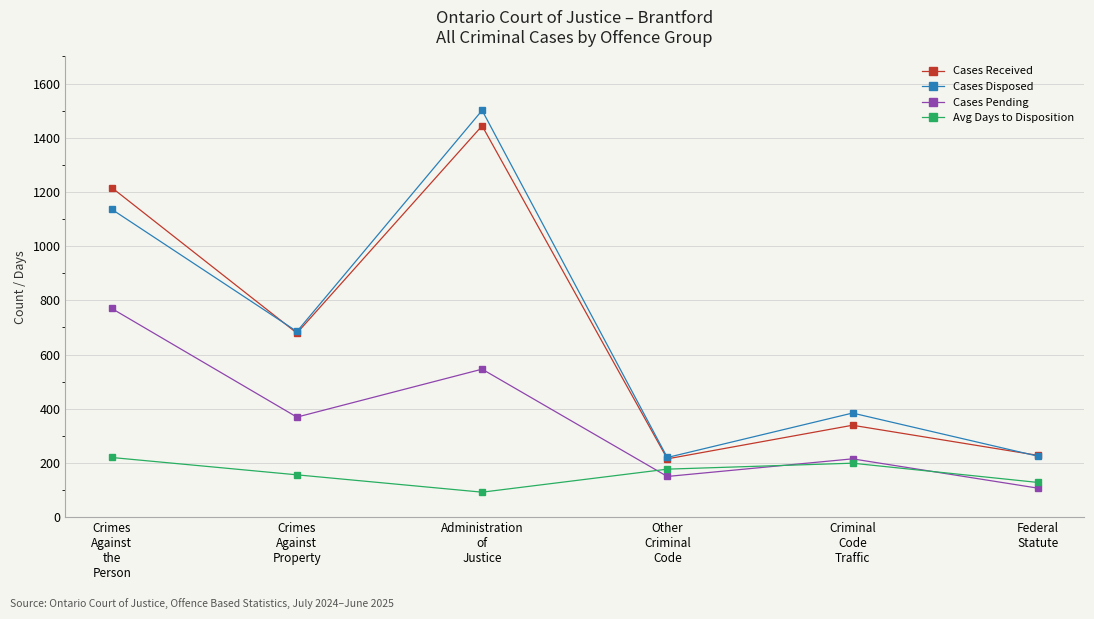

True or false: Cases Pending and Cases Received cross at least once.

False